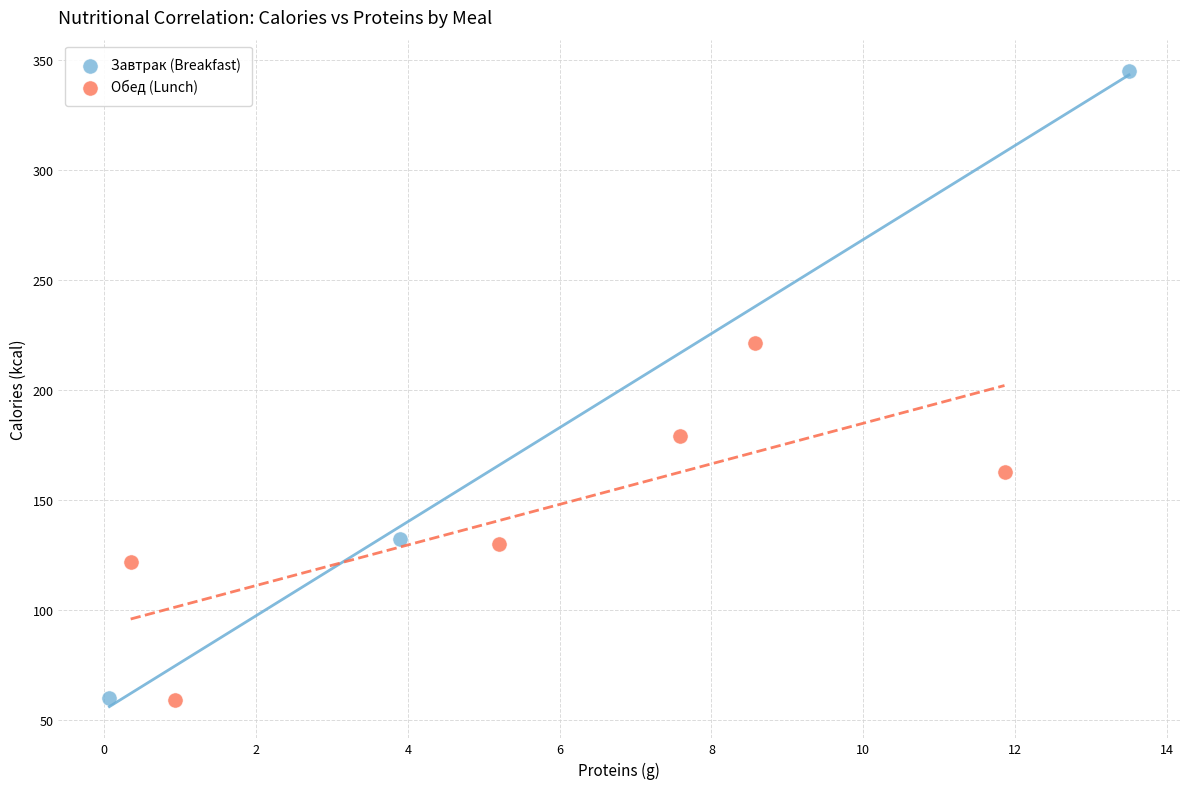

Which series contains the highest Y value?

Завтрак (Breakfast)